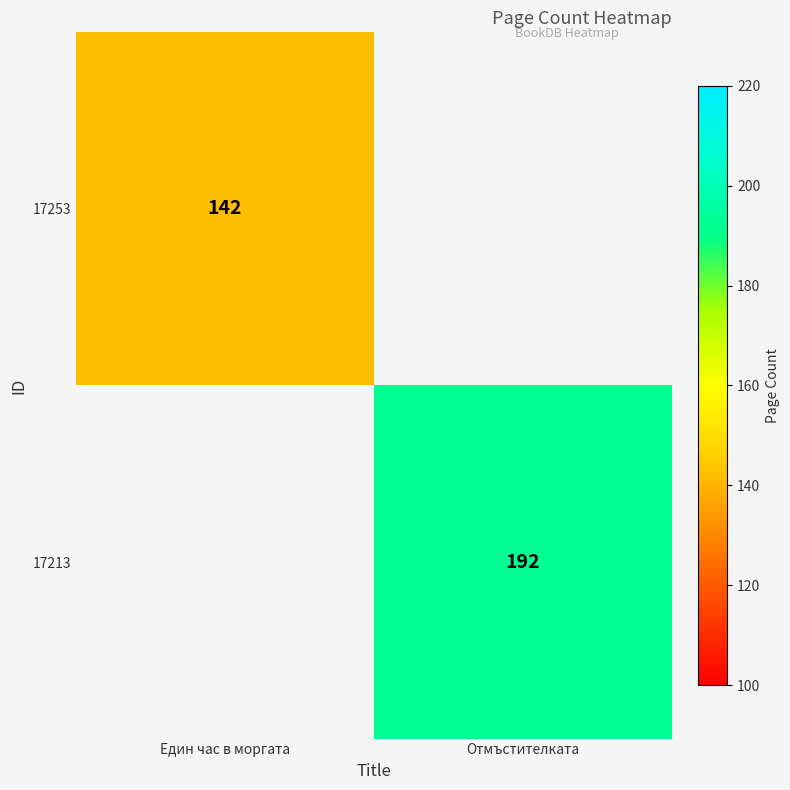

Is the value of 17213 at Отмъстителката greater than the value of 17253 at Един час в моргата?

Yes